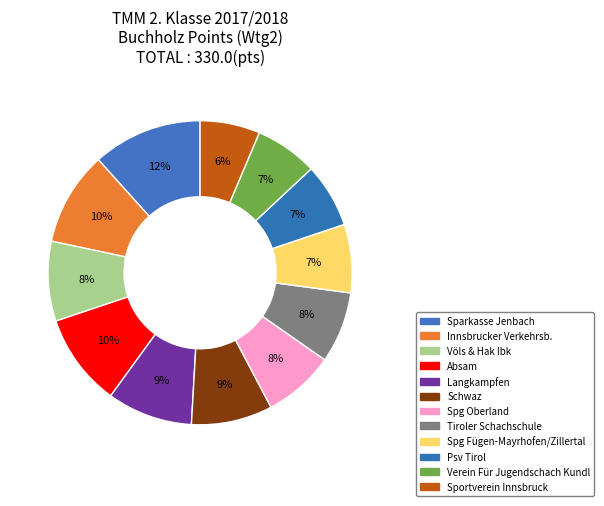

Which has a higher value, Schwaz or Innsbrucker Verkehrsb.?

Innsbrucker Verkehrsb.